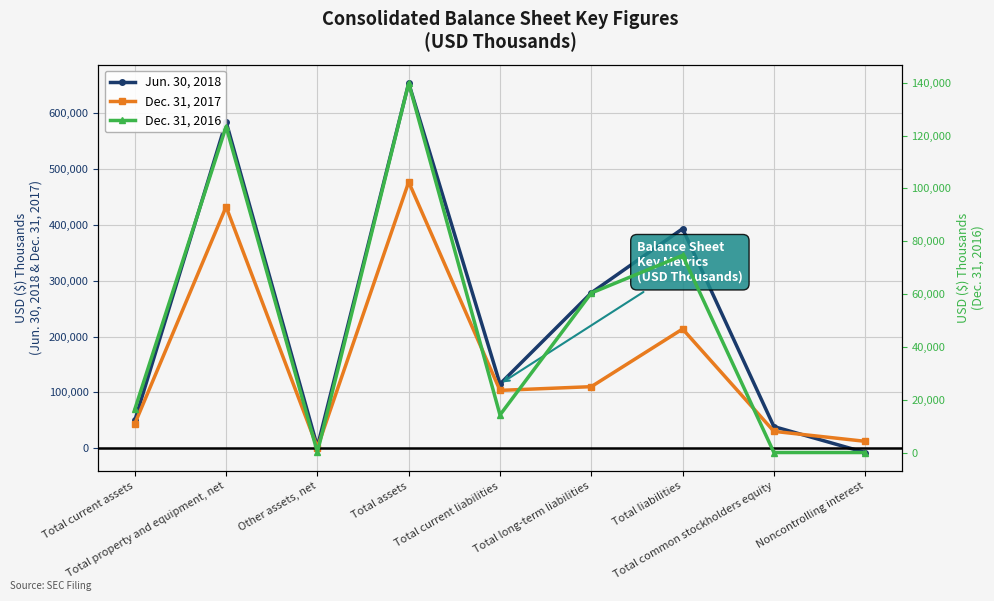

In Jun. 30, 2018, how many points are higher than both neighbors (excluding endpoints)?

3